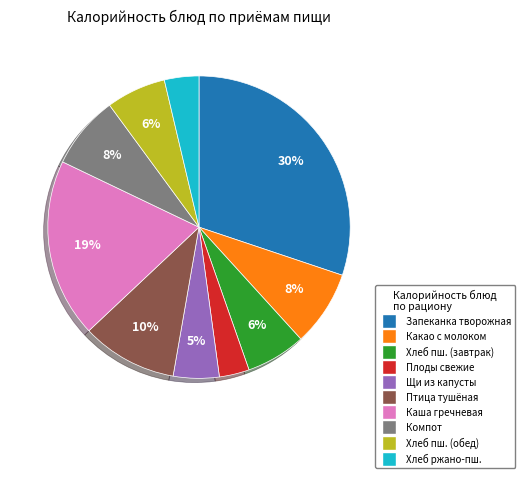

How many segments does this pie chart have?

10